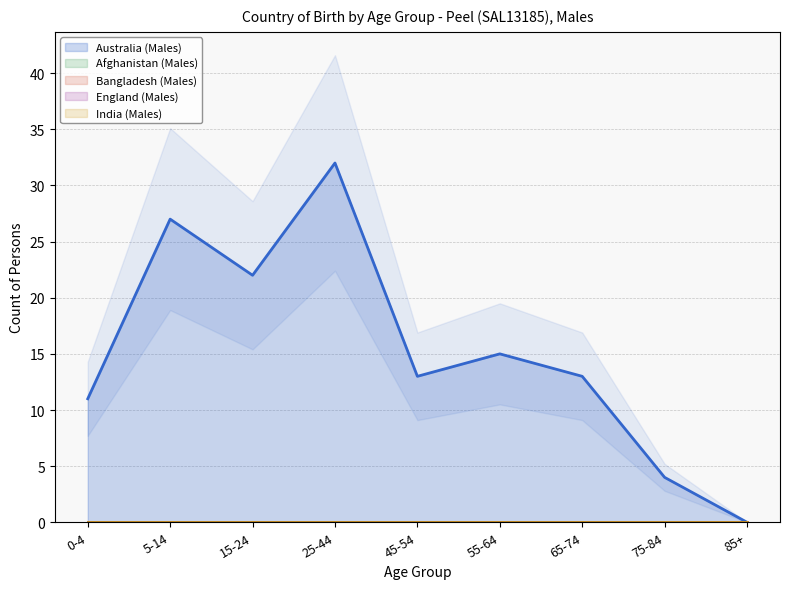

True or false: England (Males) (line) and Bangladesh (Males) (line) intersect in this chart.

False